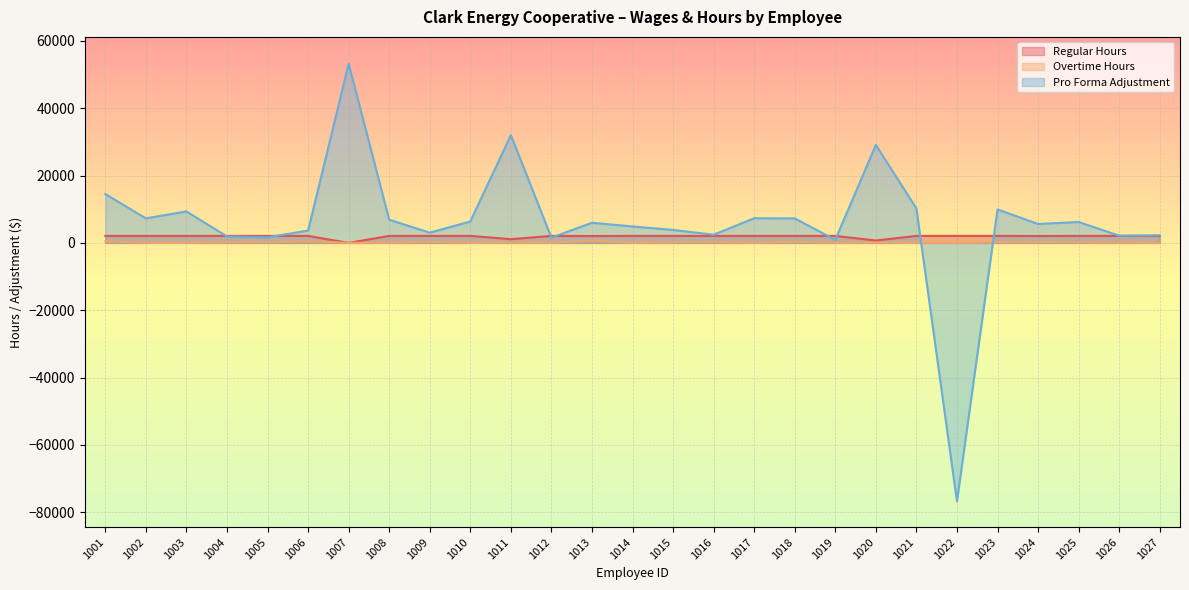

True or false: Overtime Hours and Regular Hours intersect in this chart.

False